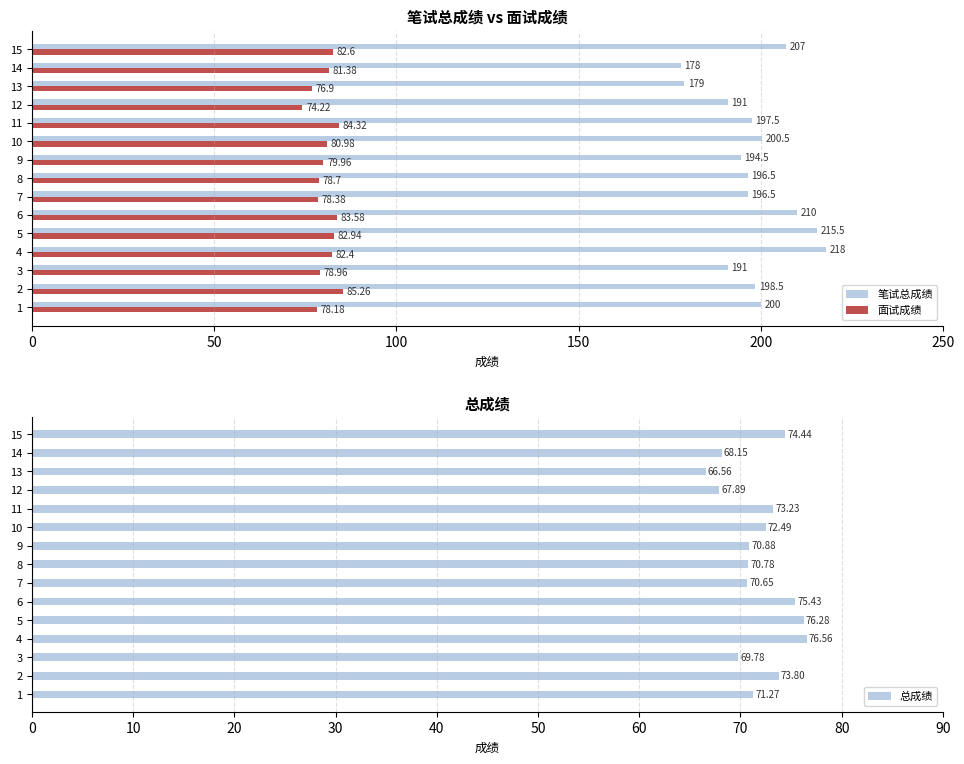

What is the average value of the 笔试总成绩 series?

198.2